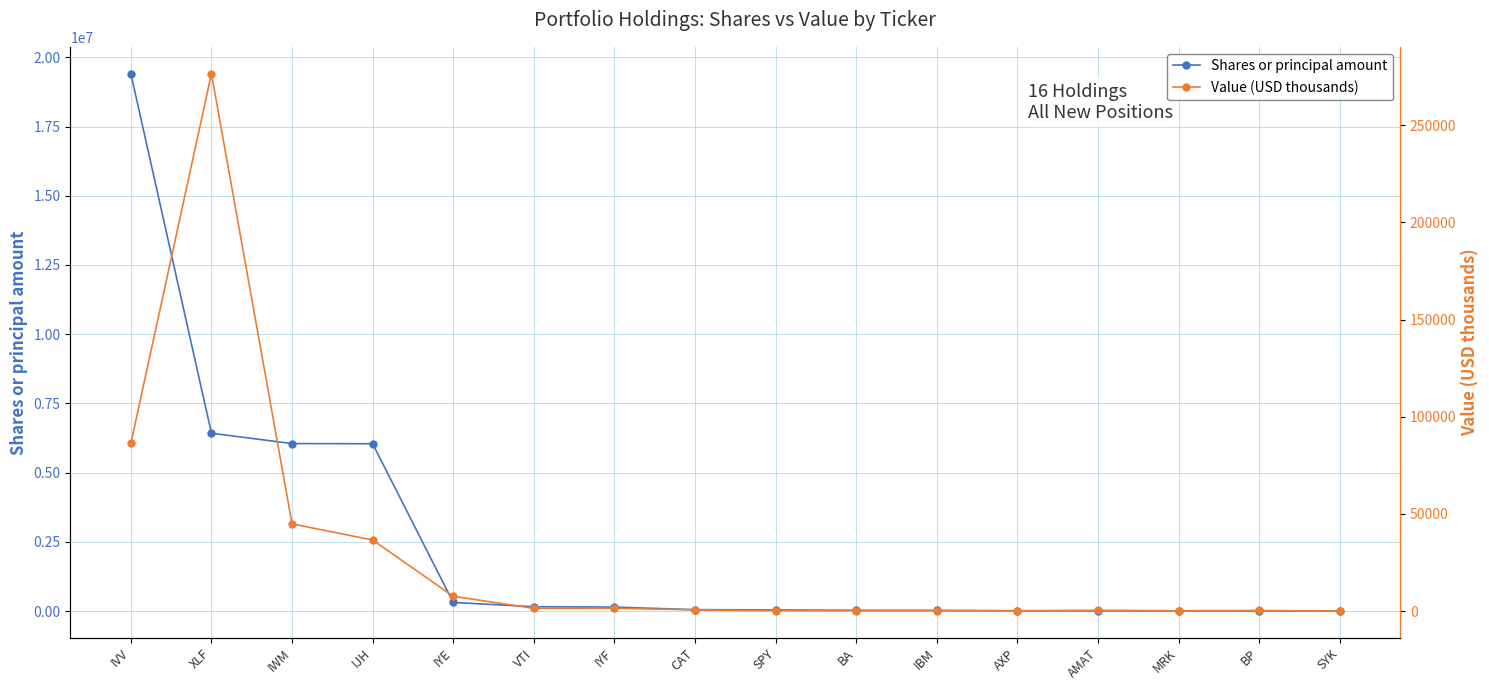

Which series has the widest spread of values?

Shares or principal amount